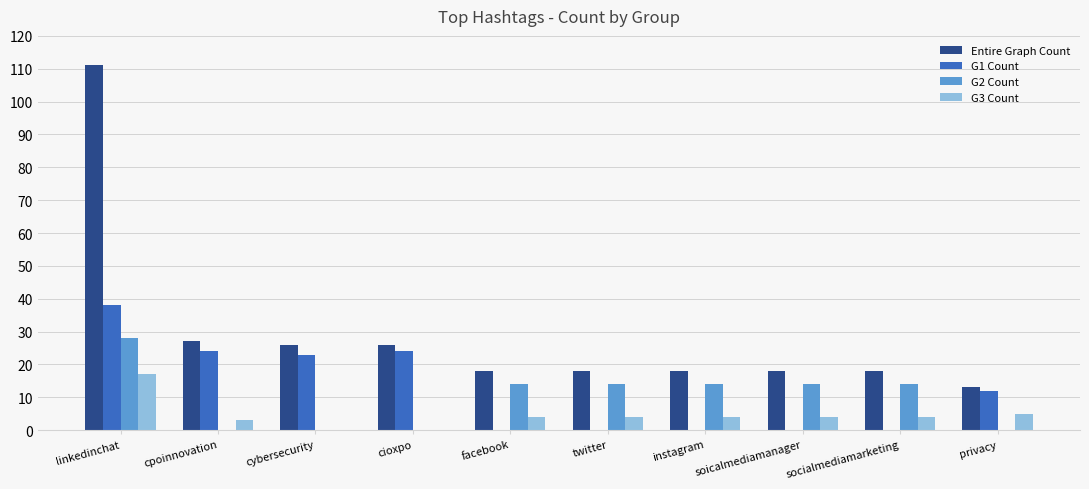

What are all the series names shown in the legend?

Entire Graph Count, G1 Count, G2 Count, G3 Count